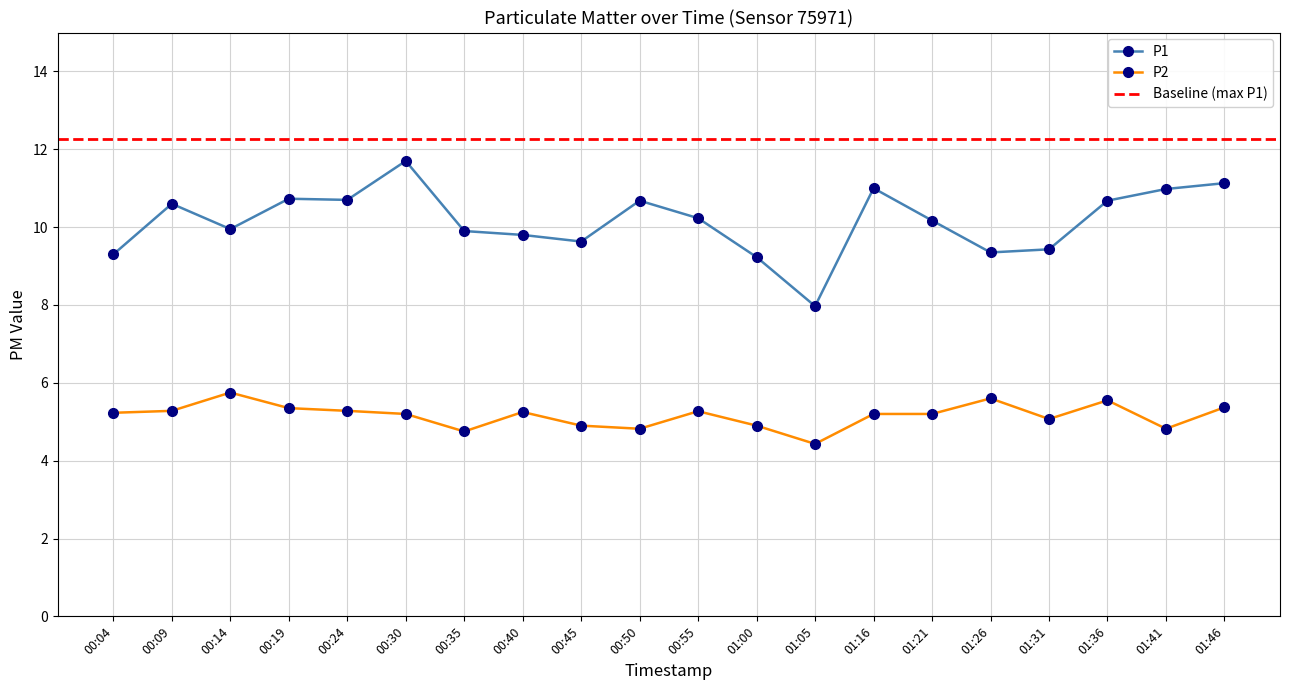

Reading right to left, list all the values displayed in this chart.

P1: 11.1	11.0	10.7	9.4	9.3	10.2	11.0	8.0	9.2	10.2	10.7	9.6	9.8	9.9	11.7	10.7	10.7	9.9	10.6	9.3
P2: 5.4	4.8	5.5	5.1	5.6	5.2	5.2	4.4	4.9	5.3	4.8	4.9	5.2	4.8	5.2	5.3	5.3	5.8	5.3	5.2